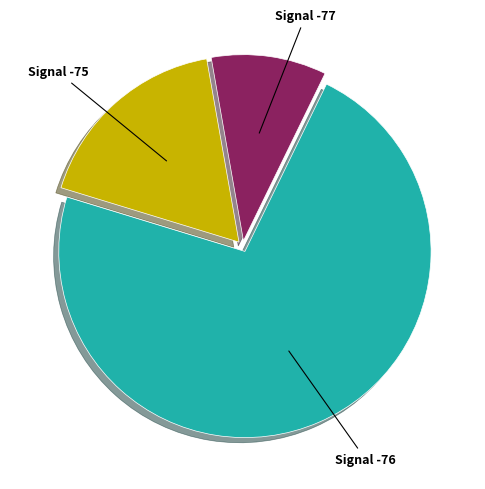

Is it true that Signal -77 is 17% of the pie?

False